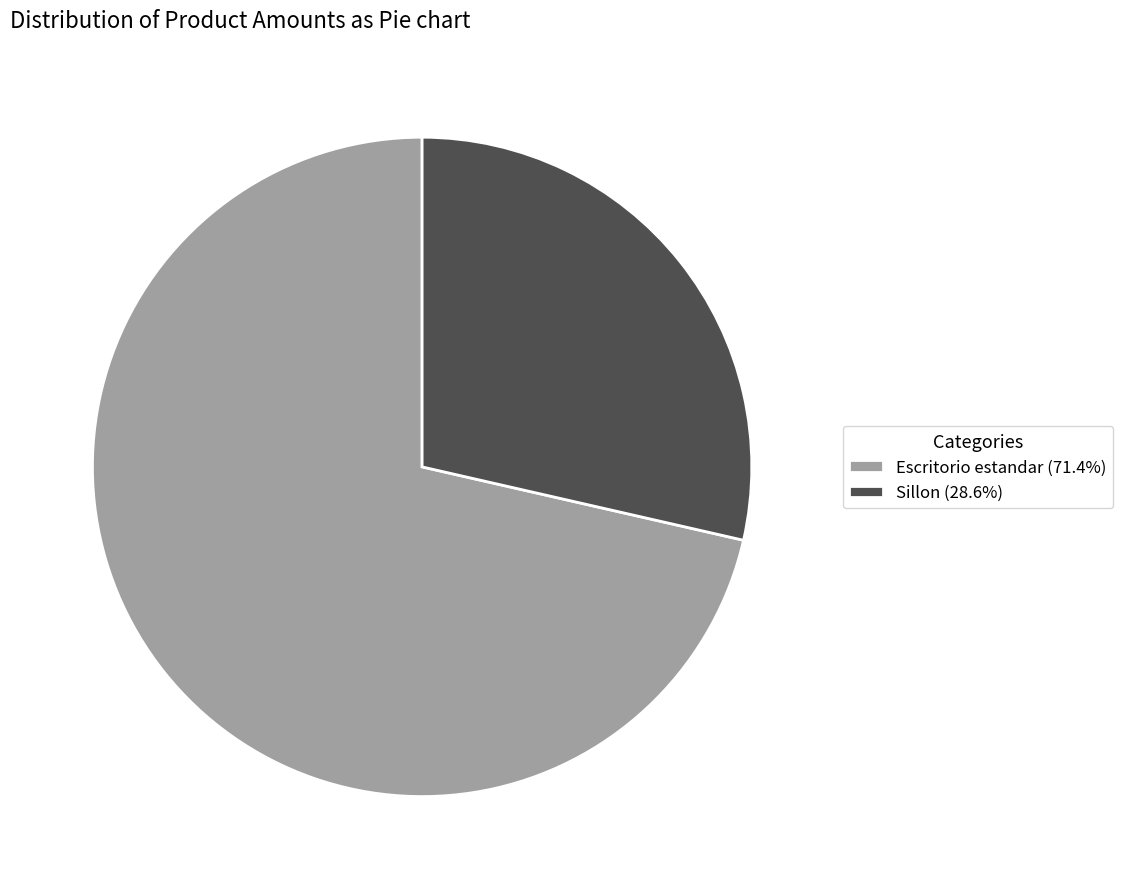

The Sillon slice represents 42% of the pie. True or false?

False